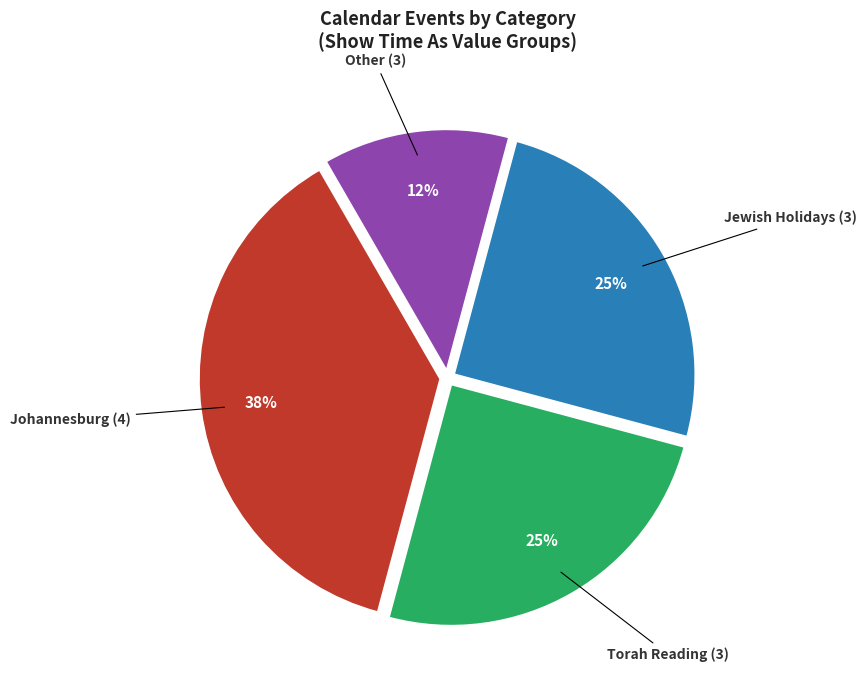

Is it true that Other (3) is 12% of the pie?

True